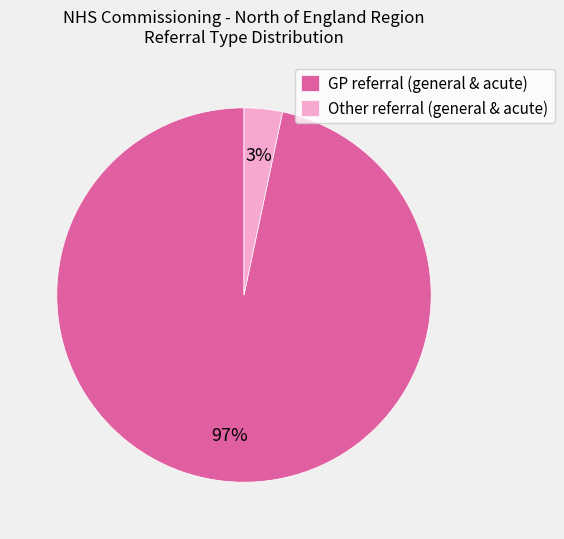

How many slices are in this pie chart?

2